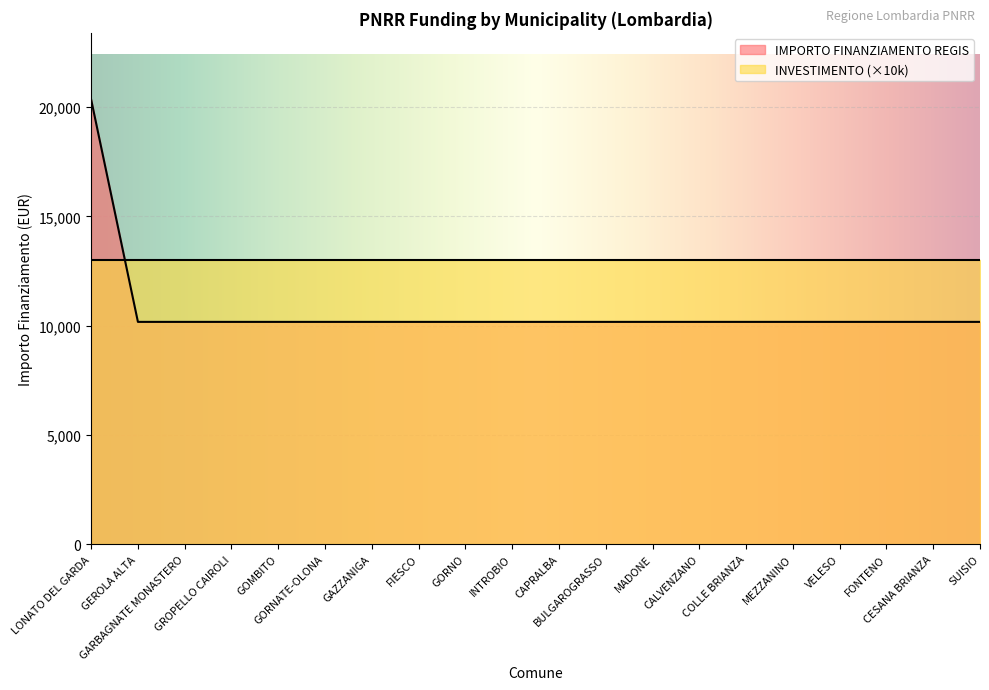

Reading left to right, transcribe all the data shown in this chart.

LONATO DEL GARDA=20344	GEROLA ALTA=10172	GARBAGNATE MONASTERO=10172	GROPELLO CAIROLI=10172	GOMBITO=10172	GORNATE-OLONA=10172	GAZZANIGA=10172	FIESCO=10172	GORNO=10172	INTROBIO=10172	CAPRALBA=10172	BULGAROGRASSO=10172	MADONE=10172	CALVENZANO=10172	COLLE BRIANZA=10172	MEZZANINO=10172	VELESO=10172	FONTENO=10172	CESANA BRIANZA=10172	SUISIO=10172